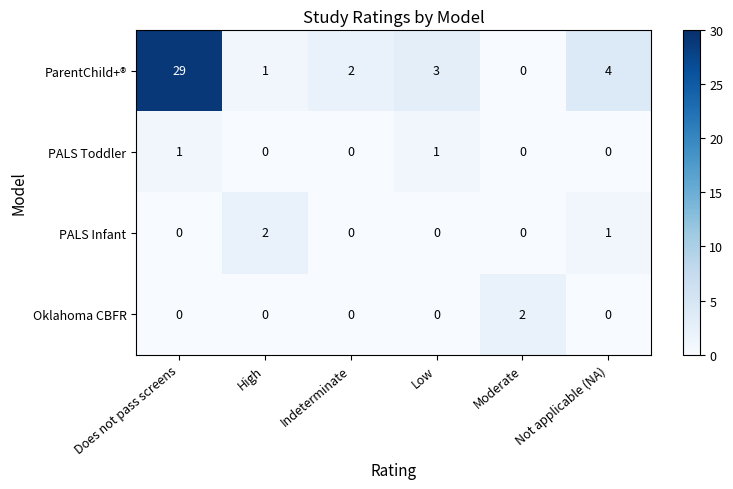

Between Does not pass screens and Moderate, which series saw the biggest shift?

ParentChild+®